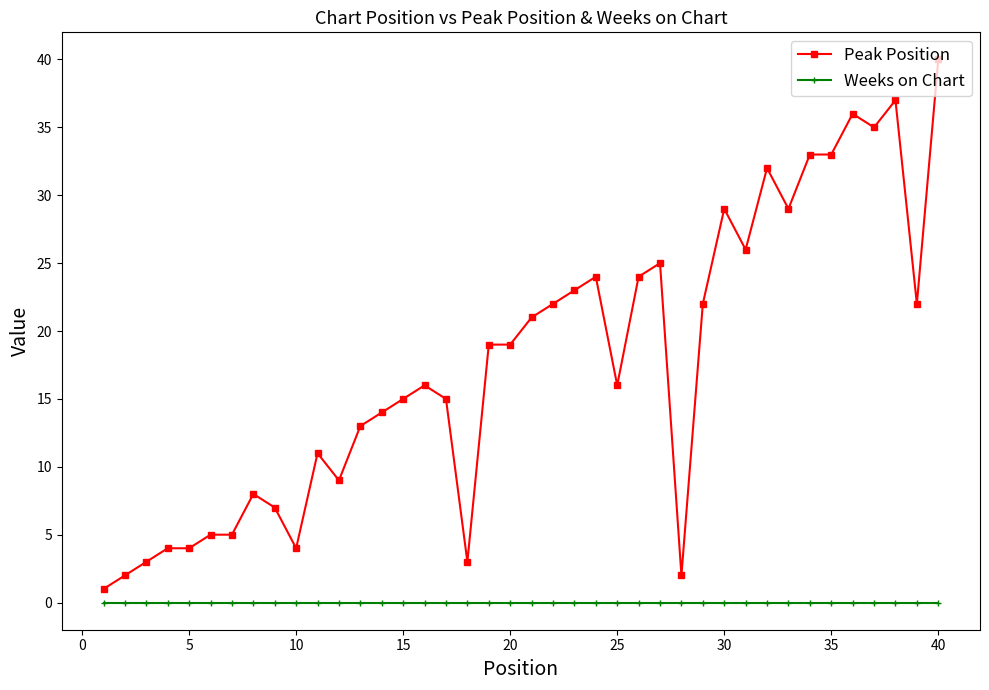

True or false: Peak Position and Weeks on Chart intersect in this chart.

False